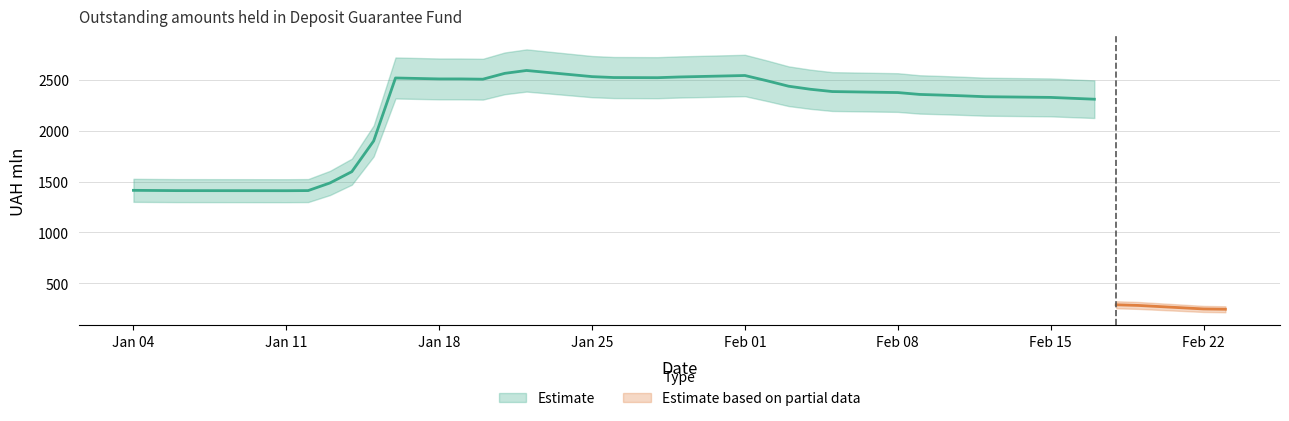

How many points are higher than both their immediate neighbors (excluding endpoints)?

4